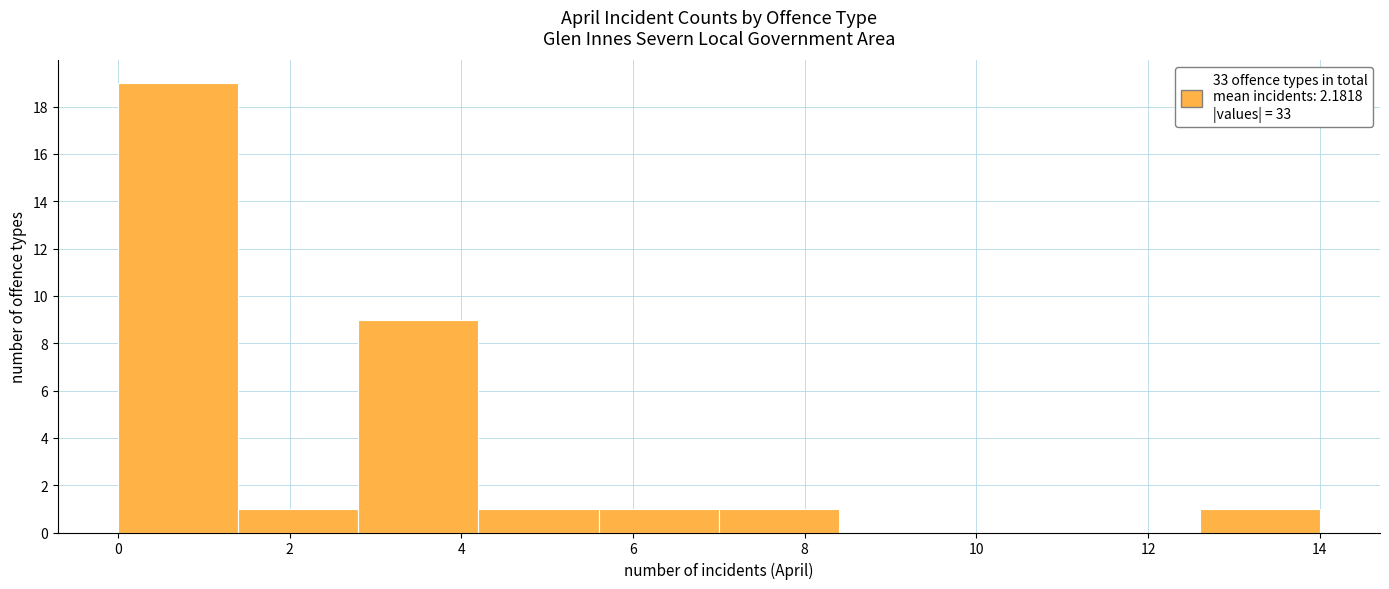

Reading left to right, list every bar in this chart as the range it spans on the x-axis followed by its height. The values are not printed on the chart, so give them approximately, as read against the axis.

0.0 to 1.4: 19
1.4 to 2.8: 1
2.8 to 4.2: 9
4.2 to 5.6: 1
5.6 to 7.0: 1
7.0 to 8.4: 1
8.4 to 9.8: 0
9.8 to 11.2: 0
11.2 to 12.6: 0
12.6 to 14.0: 1